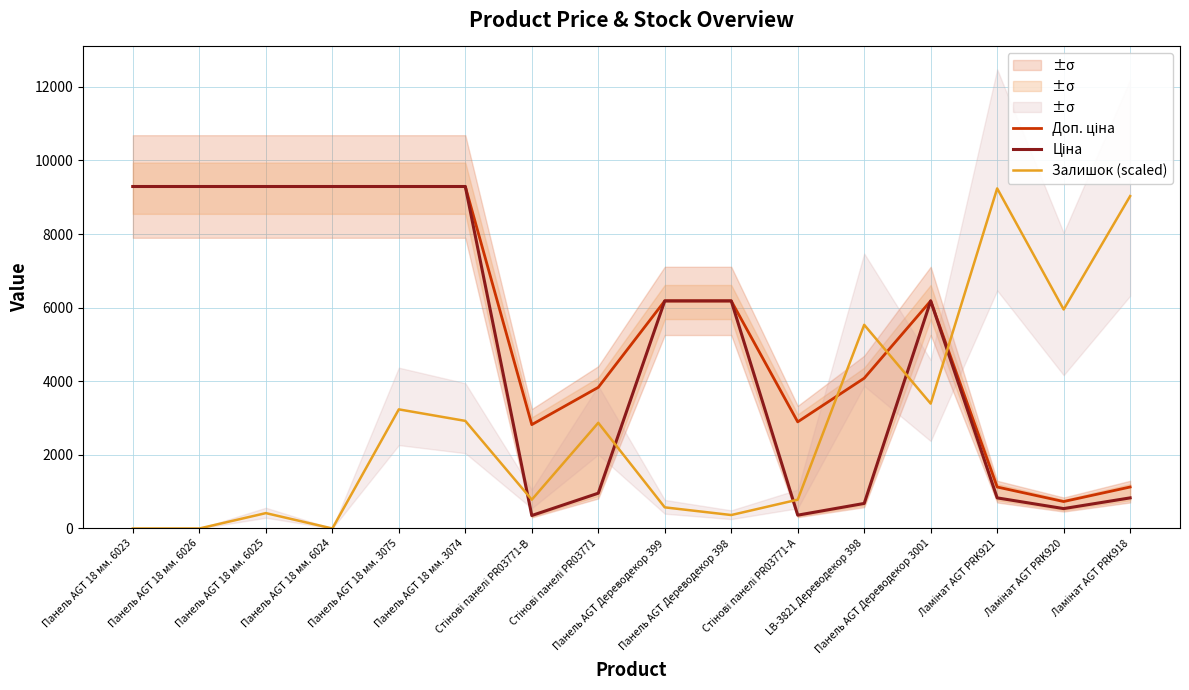

Count the number of categories in the chart.

16